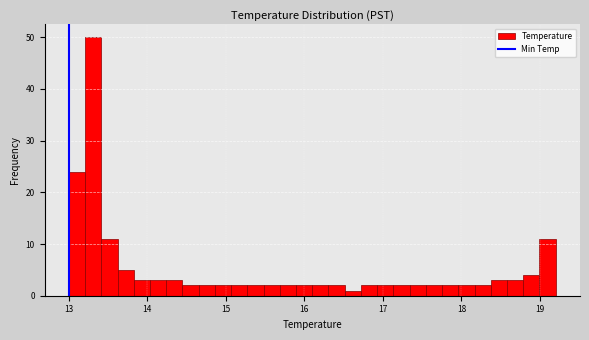

Around what value on the x-axis is the tallest bar? Give the approximate position of its centre, as read against the axis.

13.3